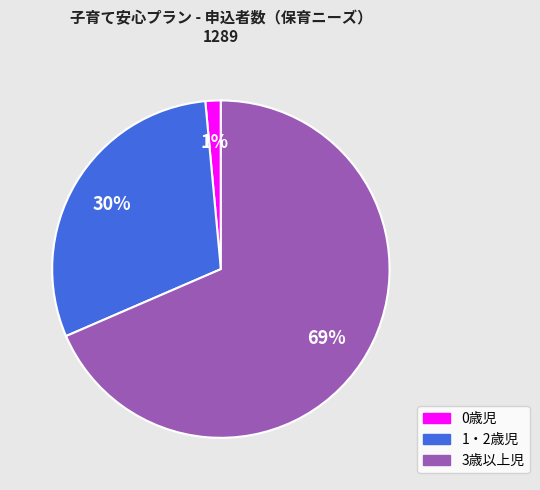

To the nearest percent, what percentage of the pie is 3歳以上児?

69%